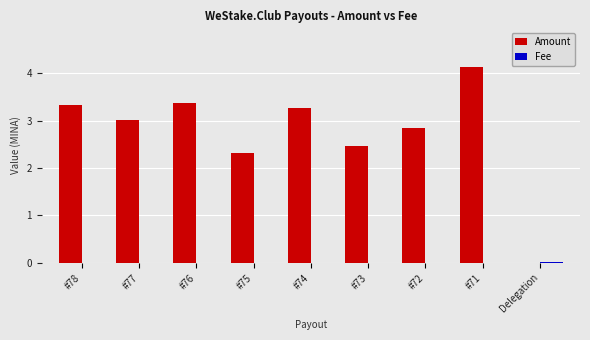

Are the bars grouped side by side (vs. stacked)?

Yes